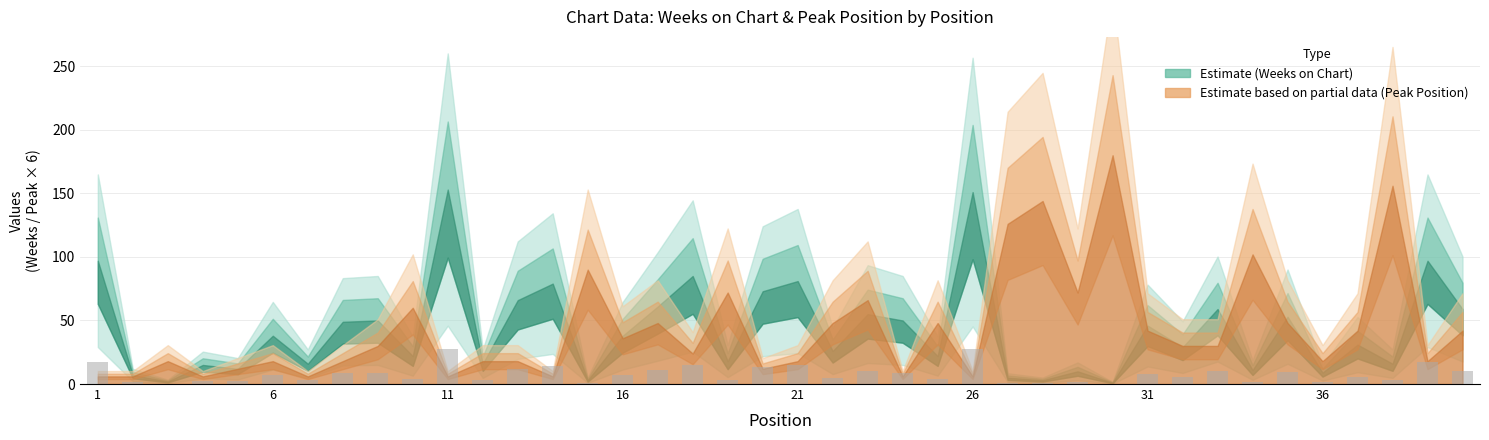

What is the greatest value displayed?

27.5